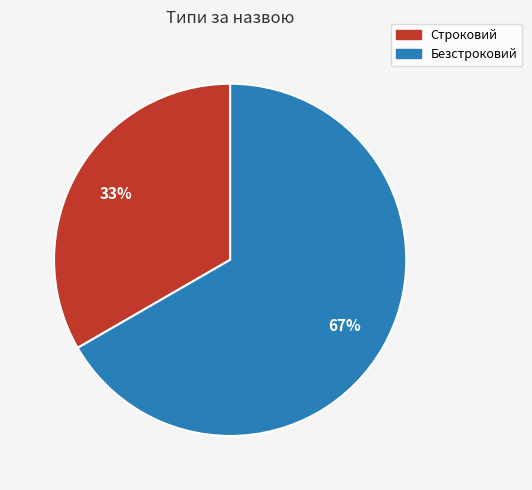

Rank the categories by value from highest to lowest.

Безстроковий, Строковий